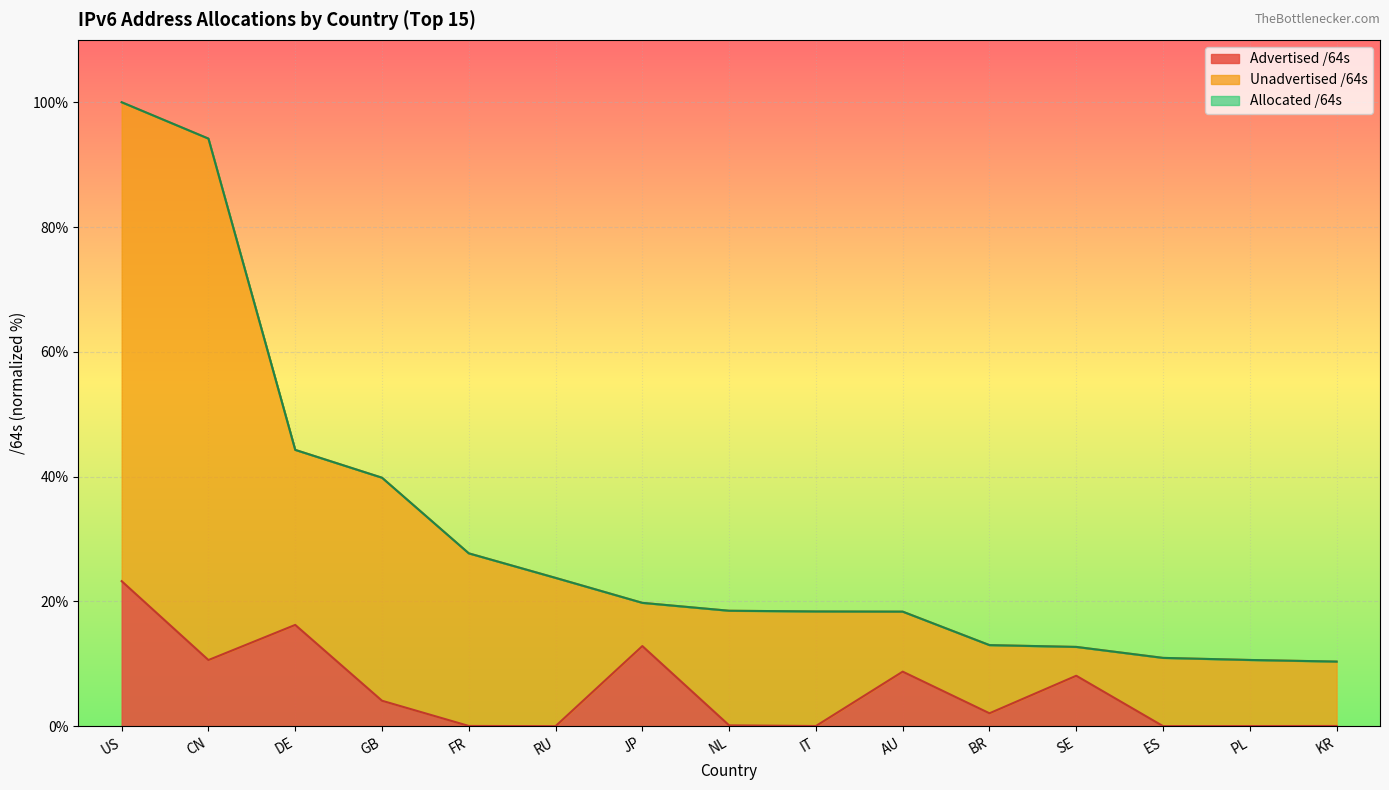

List the labels in order of Allocated /64s value, smallest first.

KR, PL, ES, SE, BR, AU, IT, NL, JP, RU, FR, GB, DE, CN, US